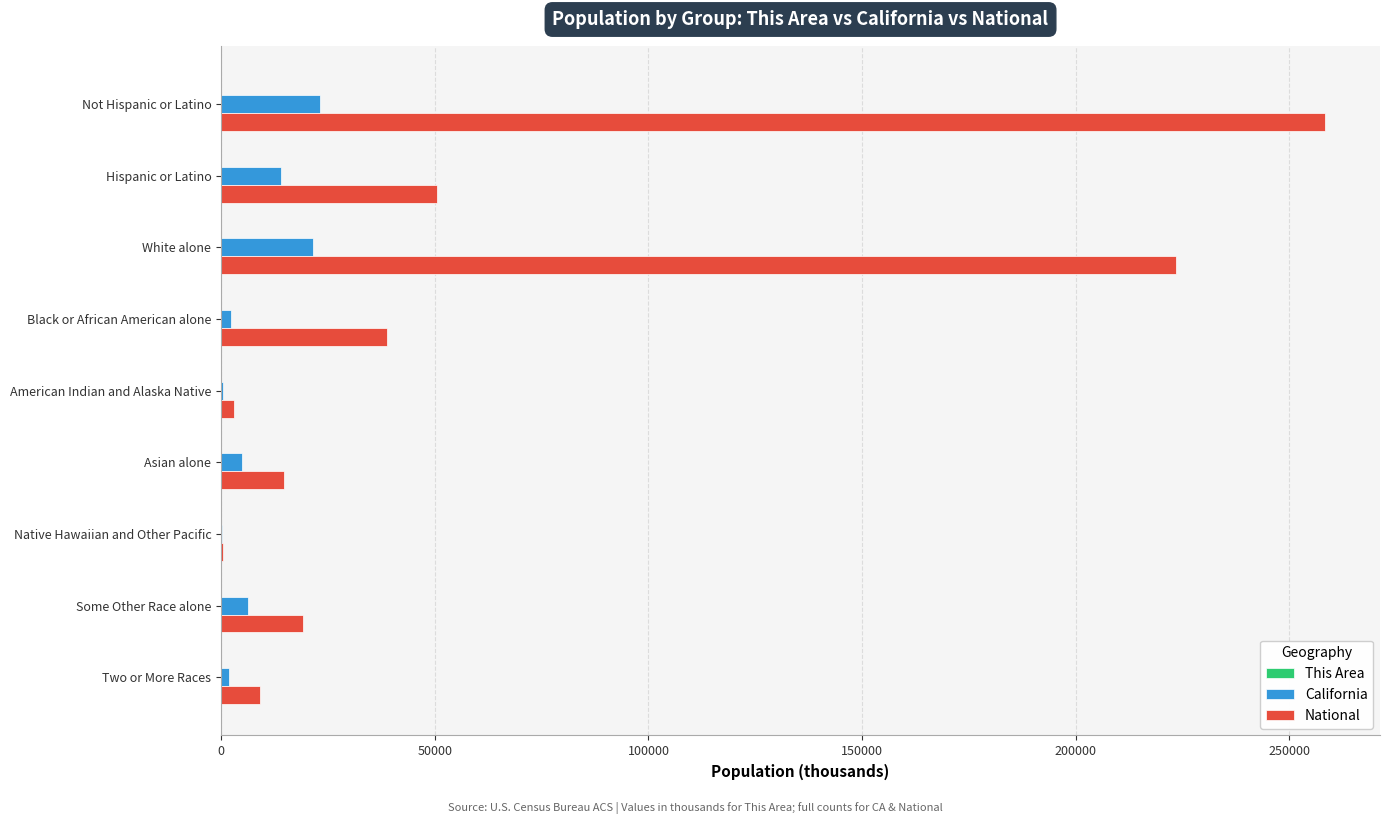

At which category is the sum across all series the highest?

Not Hispanic or Latino